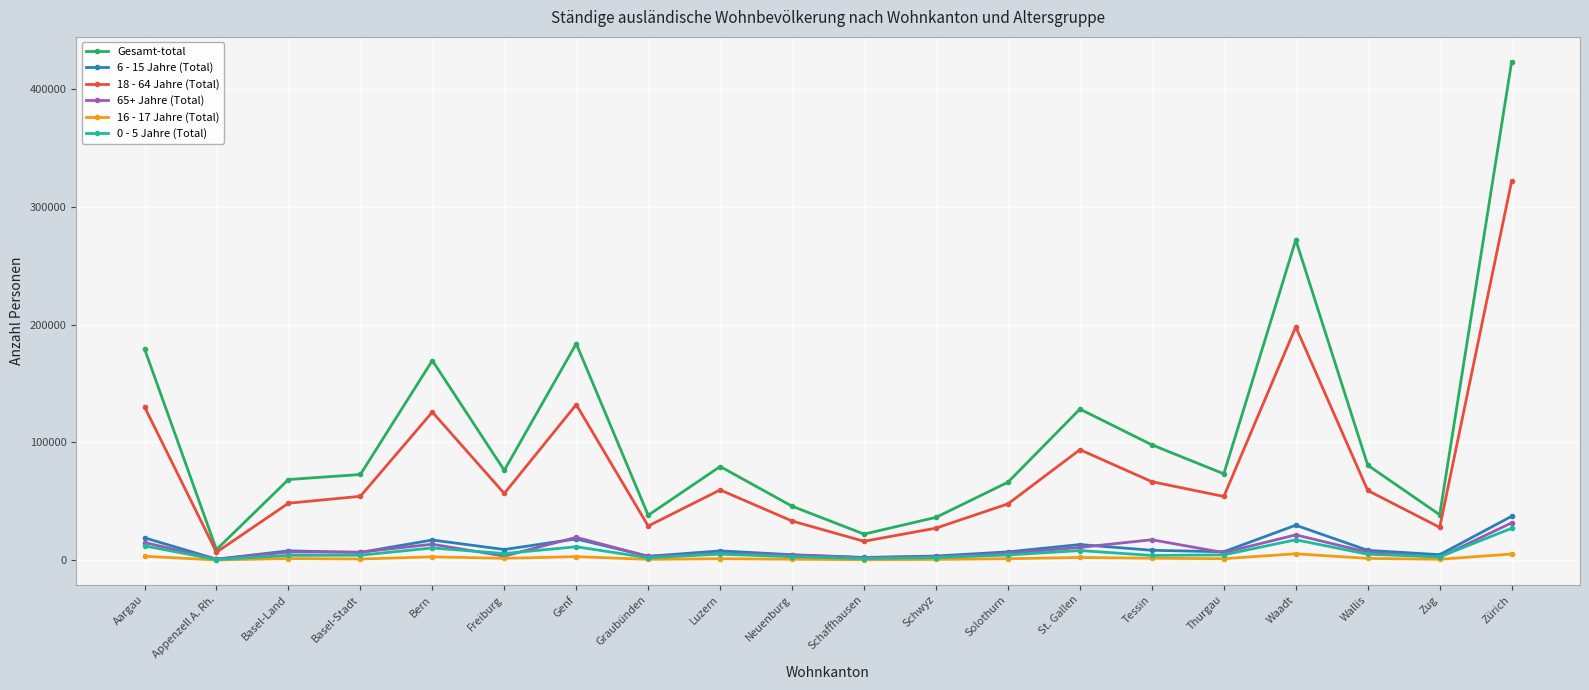

What is the difference between the second highest and minimum values in the Gesamt-total series?

263183